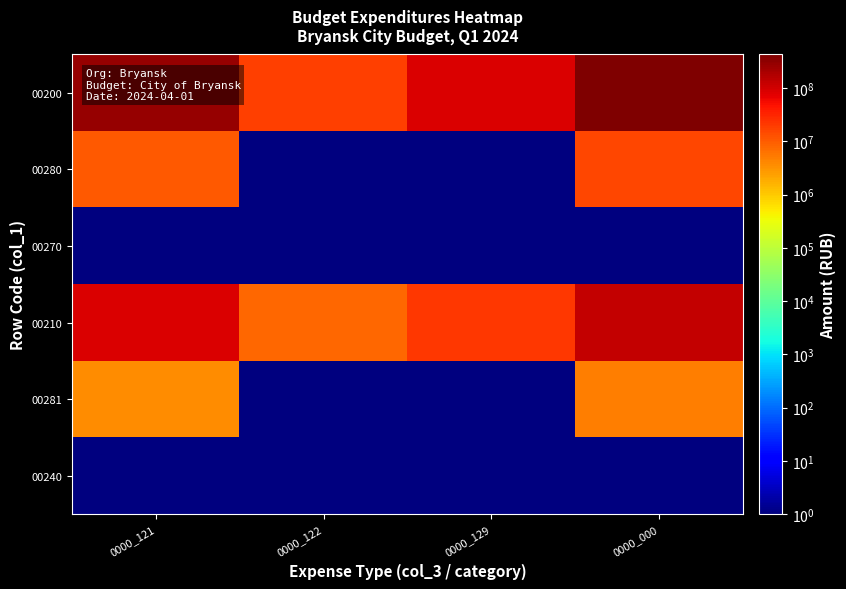

List the series in order of their peak value, highest first.

00200, 00210, 00280, 00281, 00270, 00240